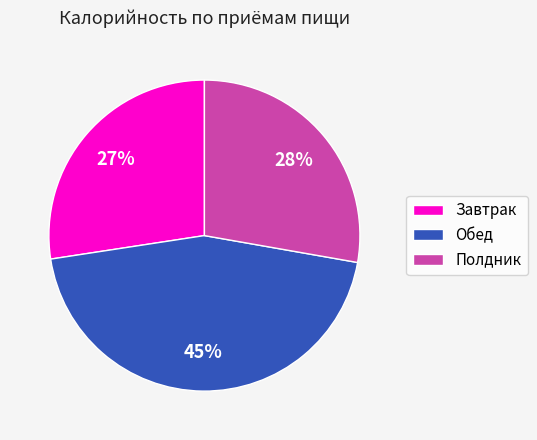

Which category has the biggest portion of the pie?

Обед